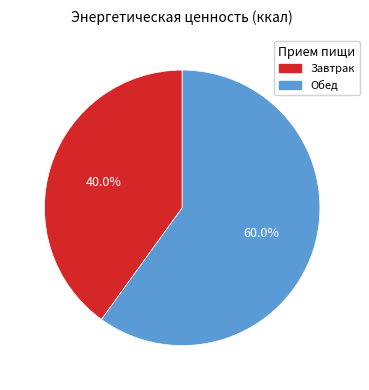

How many segments does this pie chart have?

2